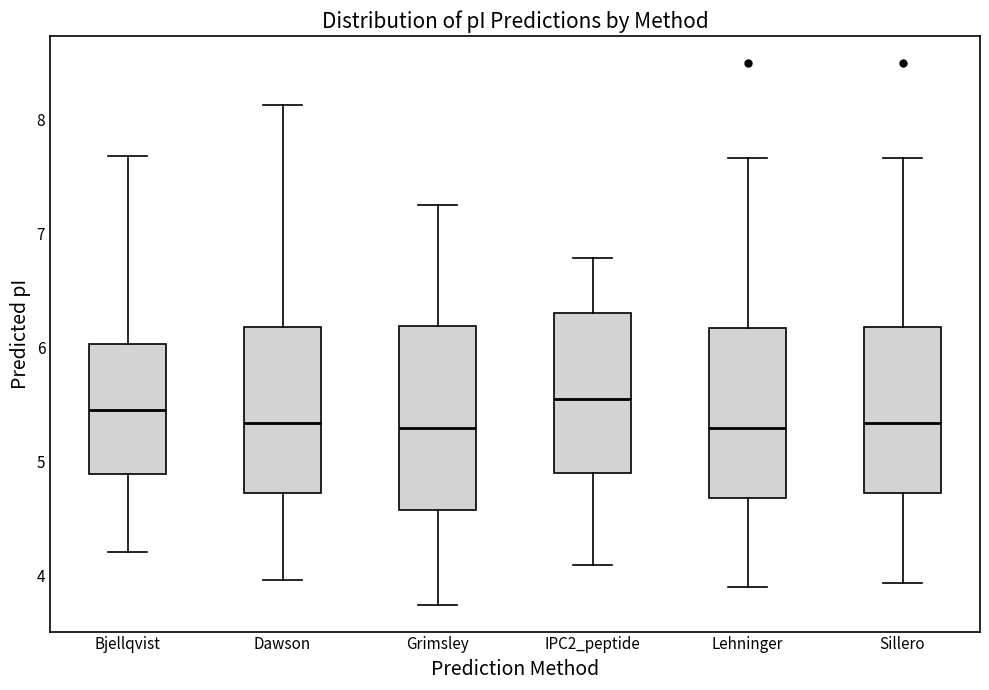

Reading left to right, read every box against the y-axis: the position of its median line, the range the box covers, and the ends of its whiskers. The values are not printed on the chart, so give them approximately, as read against the axis.

Bjellqvist: median 5.4, box 4.9 to 6.0, whiskers 4.2 to 7.7
Dawson: median 5.3, box 4.7 to 6.2, whiskers 4.0 to 8.1
Grimsley: median 5.3, box 4.6 to 6.2, whiskers 3.7 to 7.2
IPC2_peptide: median 5.6, box 4.9 to 6.3, whiskers 4.1 to 6.8
Lehninger: median 5.3, box 4.7 to 6.2, whiskers 3.9 to 7.7
Sillero: median 5.3, box 4.7 to 6.2, whiskers 3.9 to 7.7